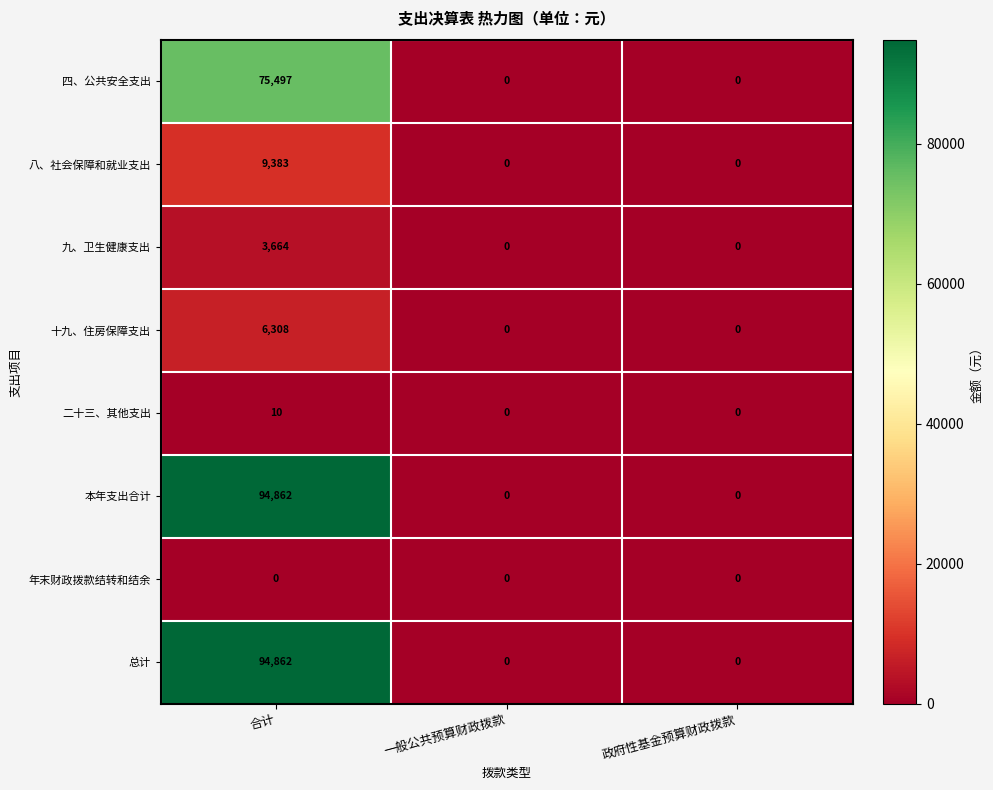

True or false: 八、社会保障和就业支出 has a value of -4805 at 一般公共预算财政拨款.

False